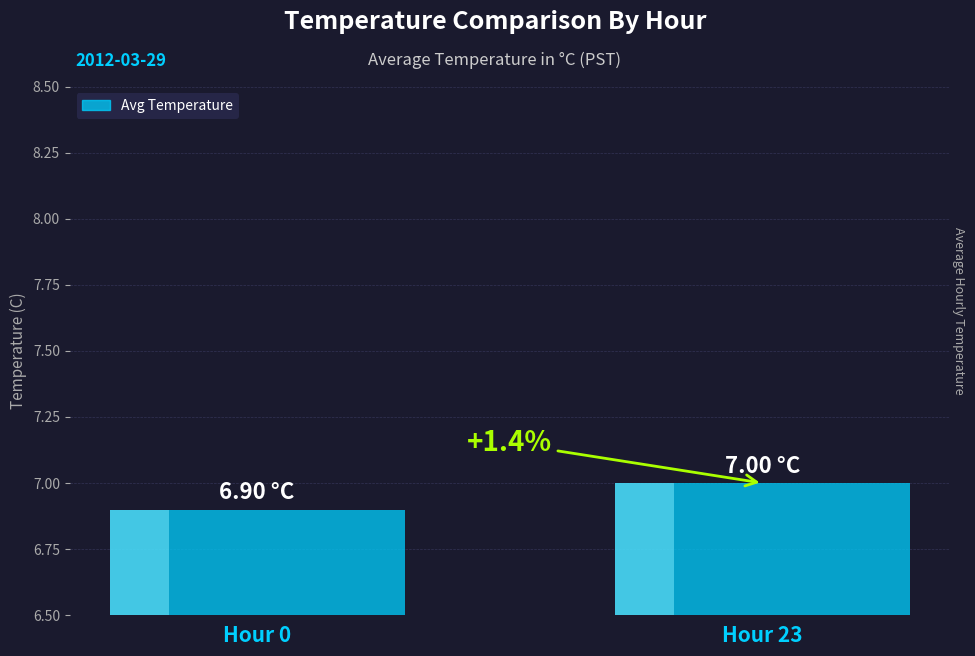

What is the greatest value displayed?

7.0